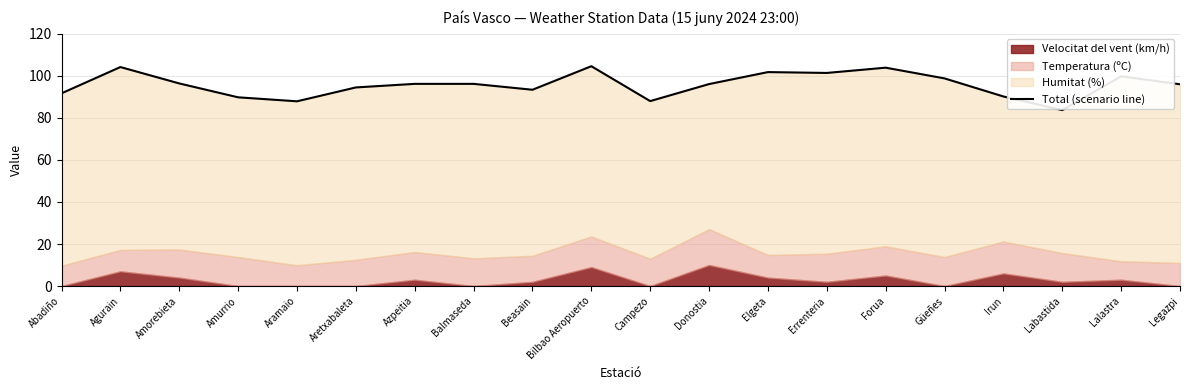

What is the smallest value displayed?

83.7